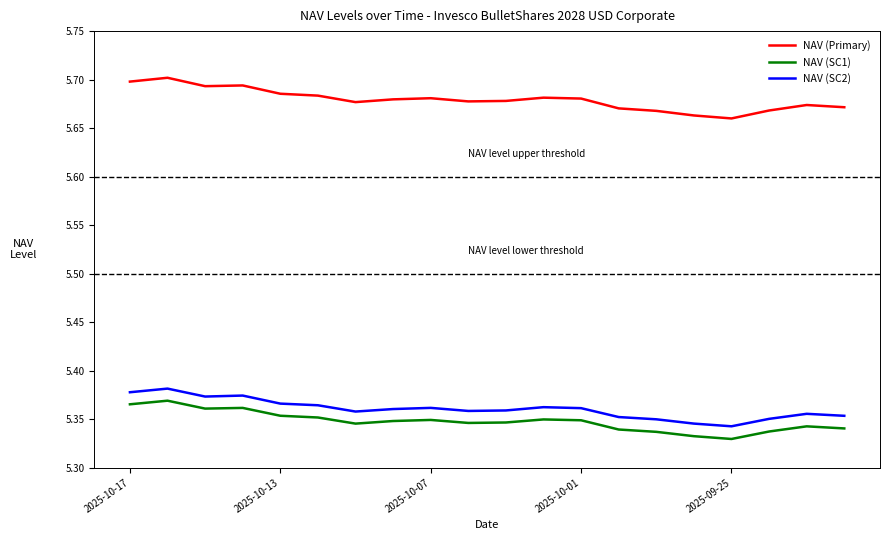

Which series has the widest spread of values?

NAV (Primary)